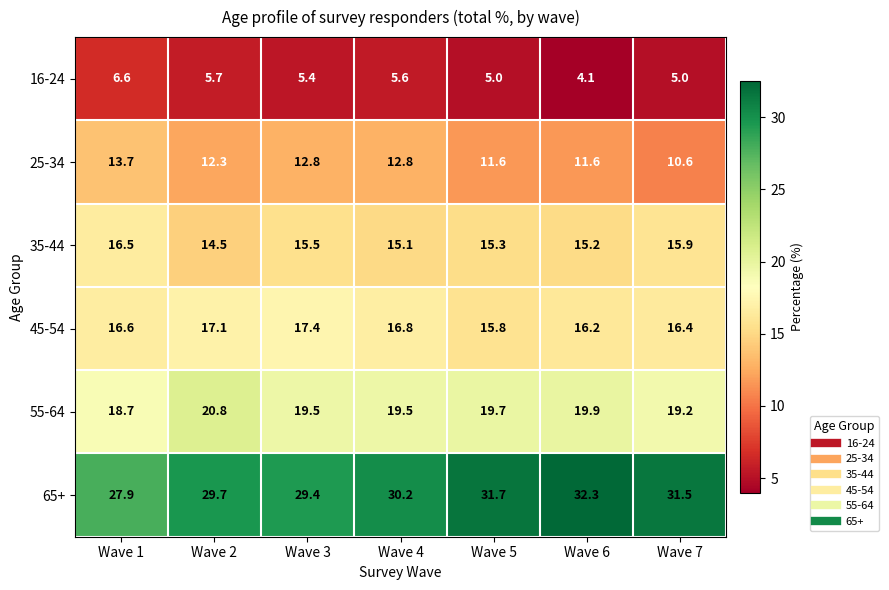

Rank the series by their maximum value, from highest to lowest.

65+, 55-64, 45-54, 35-44, 25-34, 16-24